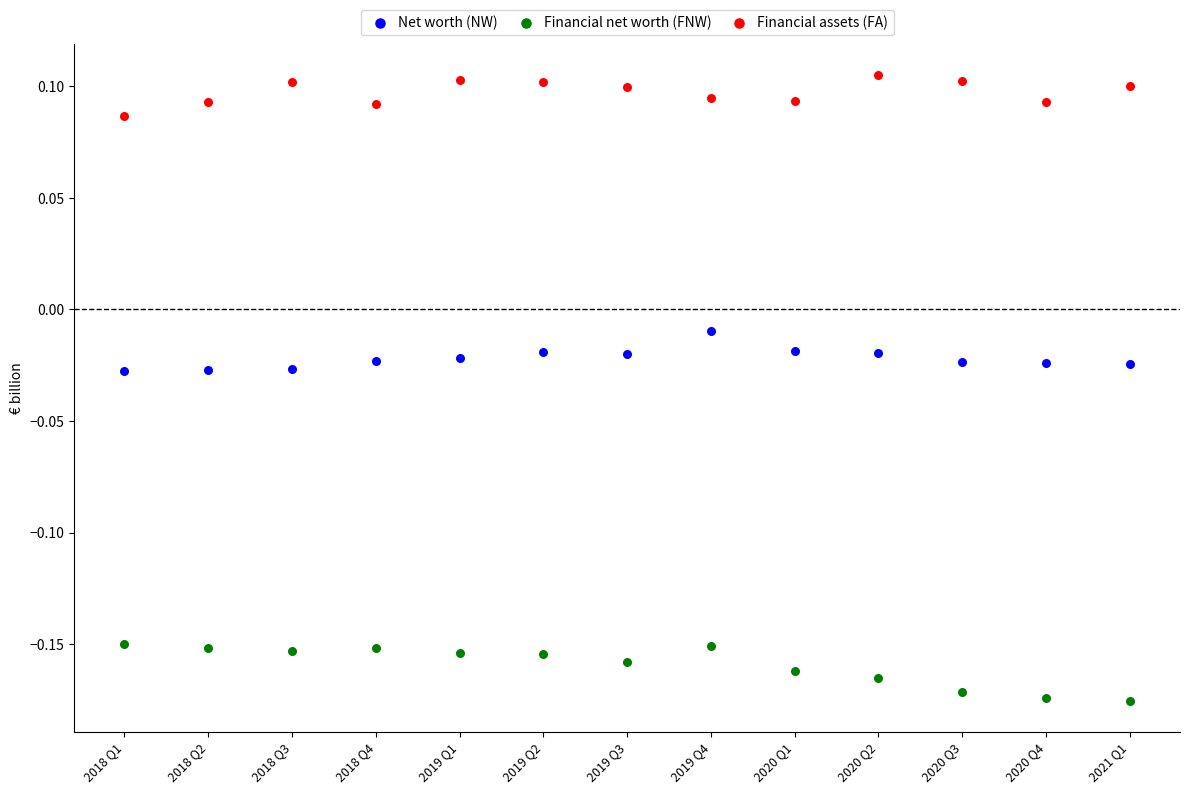

Which series contains the lowest Y value?

Financial net worth (FNW)